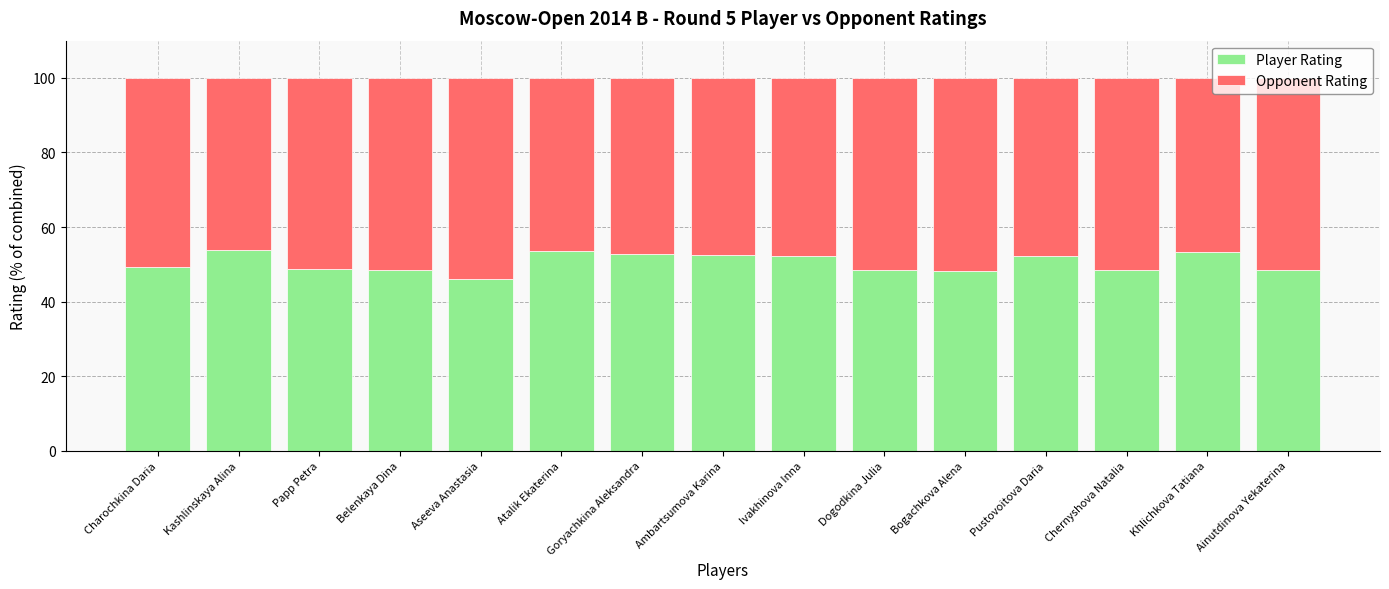

What is the lowest value of the Player Rating series?

46.0